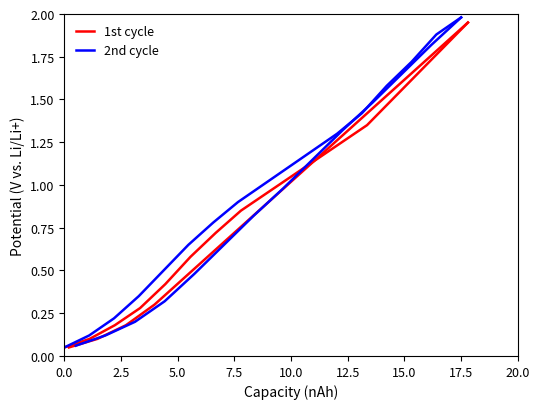

What position from the left is 7.5?

4